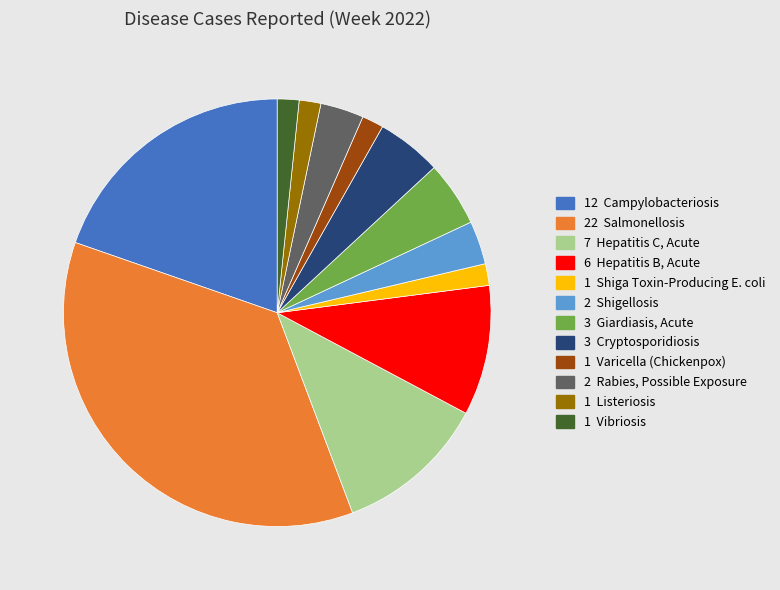

Is there any slice that represents more than half of the pie?

No